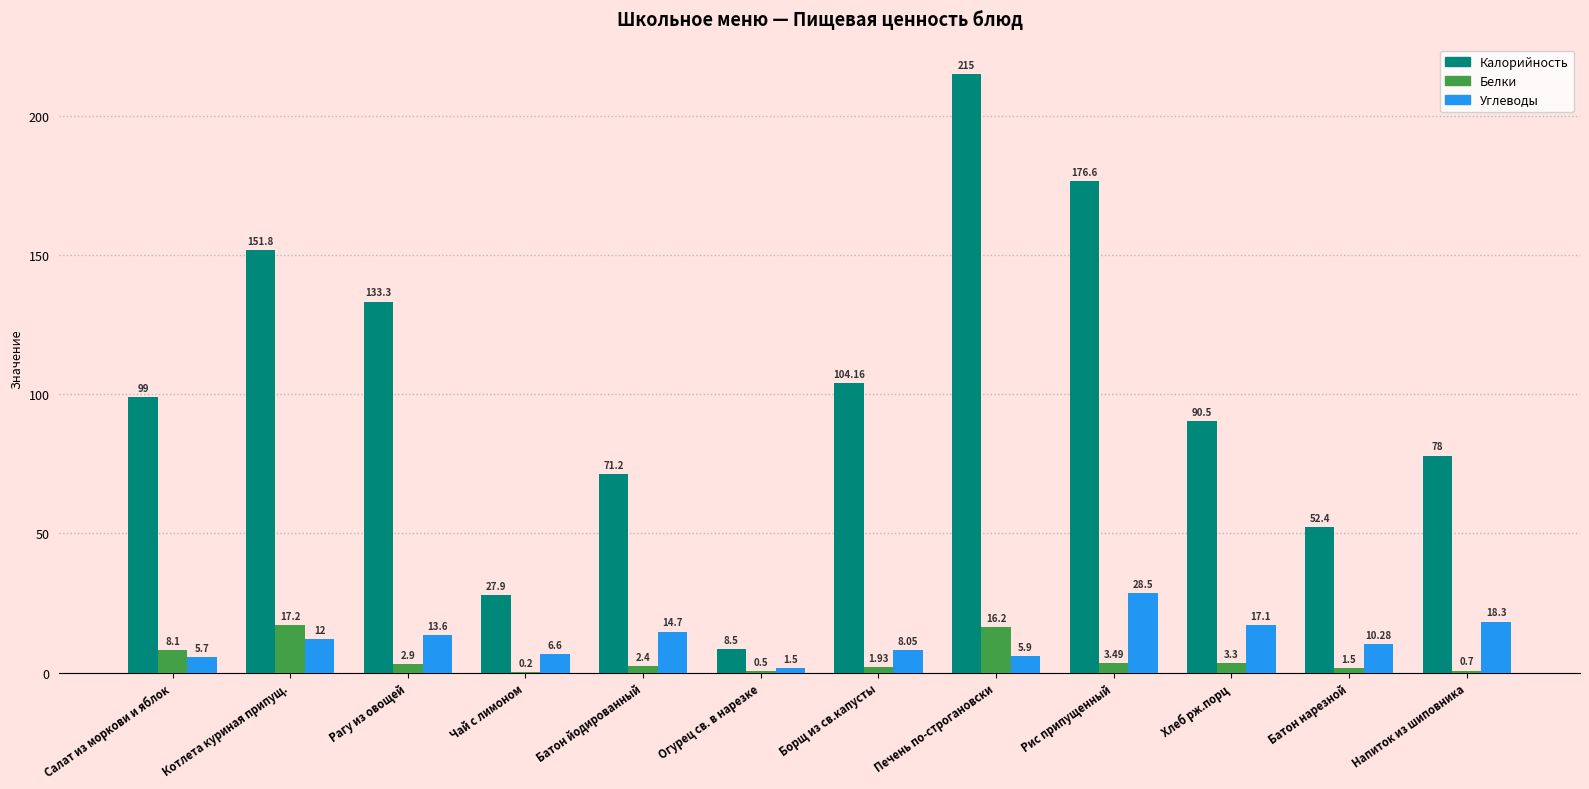

Between Котлета куриная припущ. and Батон йодированный, which series saw the biggest shift?

Калорийность